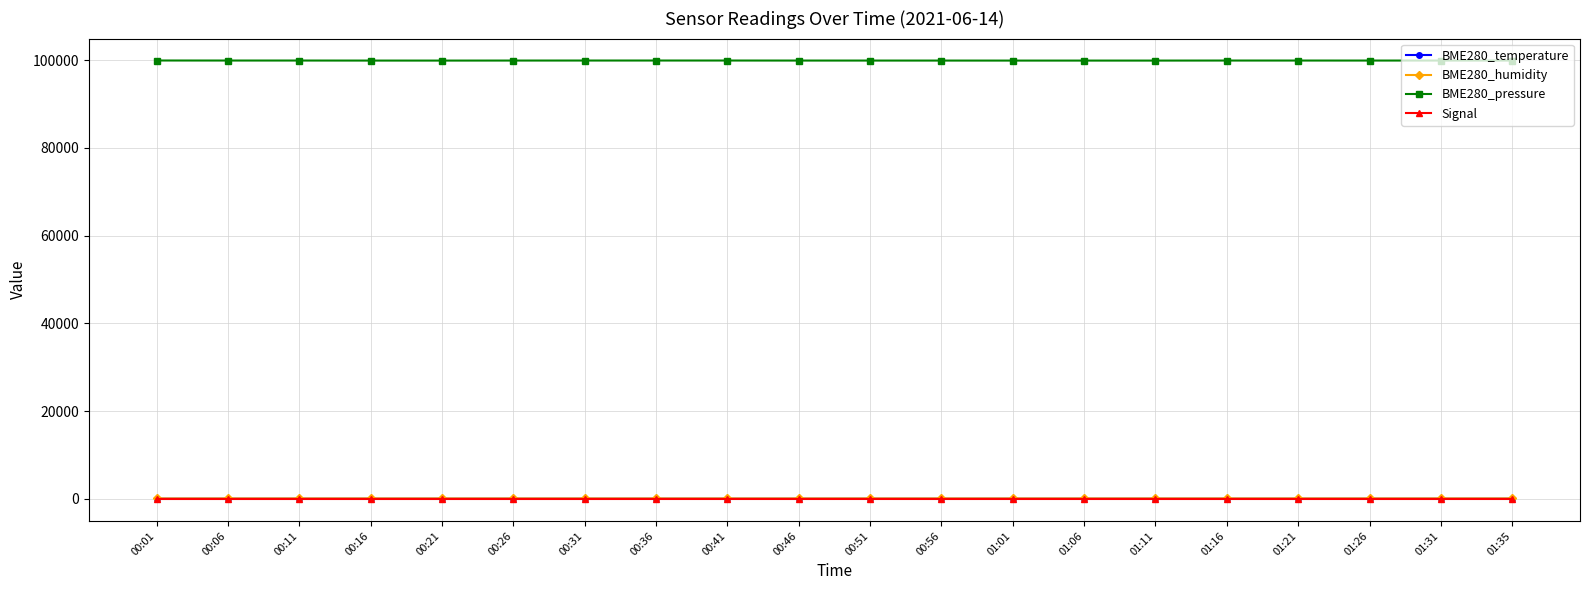

The BME280_pressure series shows 99905.3 at 01:31. True or false?

True